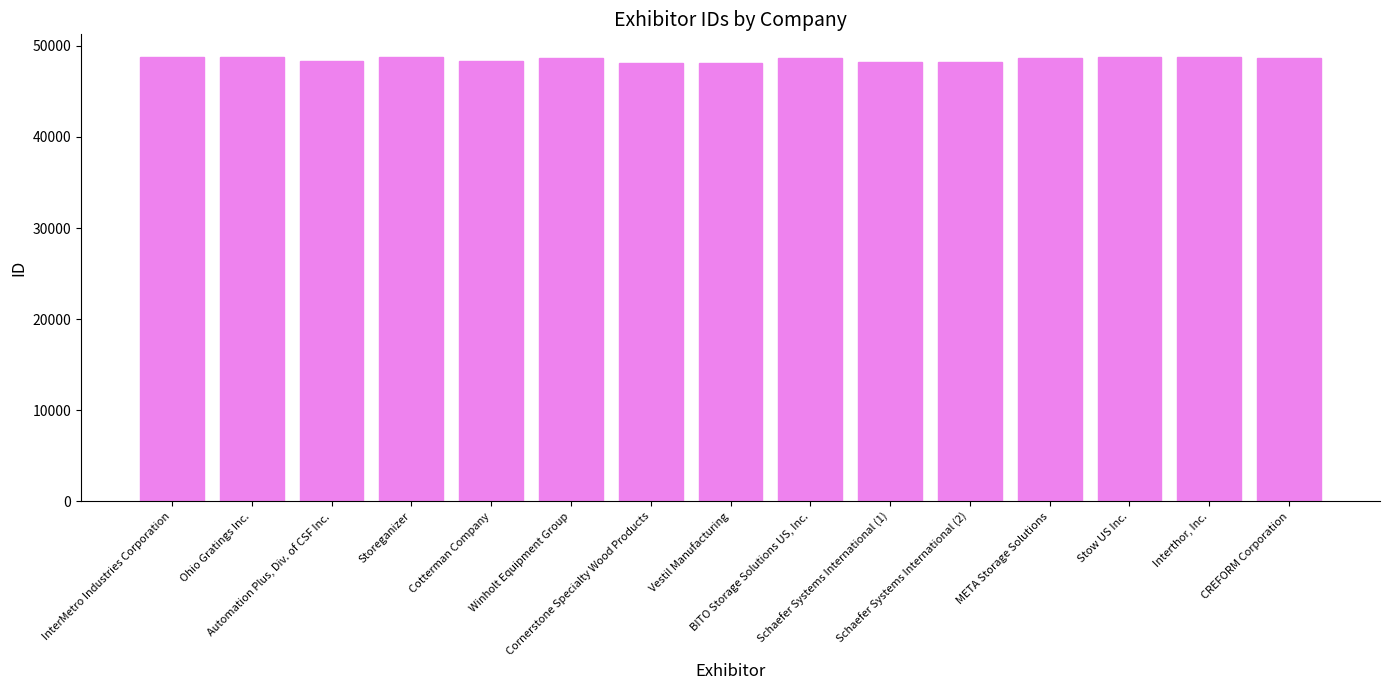

What is the value of the 14th bar from the left?

48766